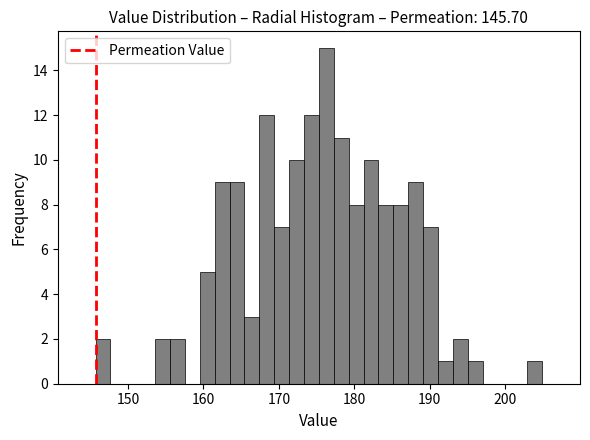

Read against the x-axis, roughly where is the centre of the tallest bar?

176